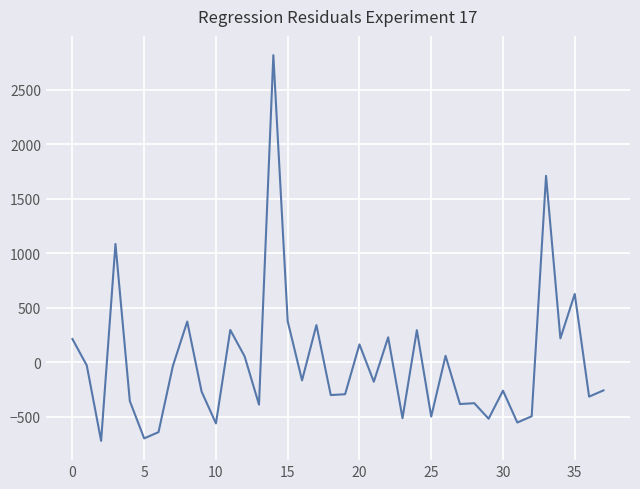

What is the difference between the maximum and minimum values?

3540.3